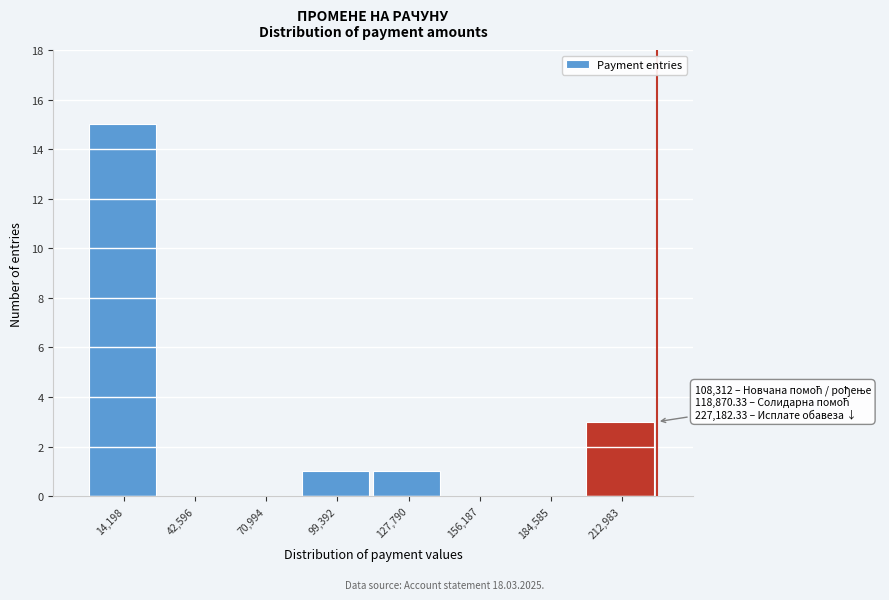

Over which range of the x-axis is the bar tallest?

0 to 30000